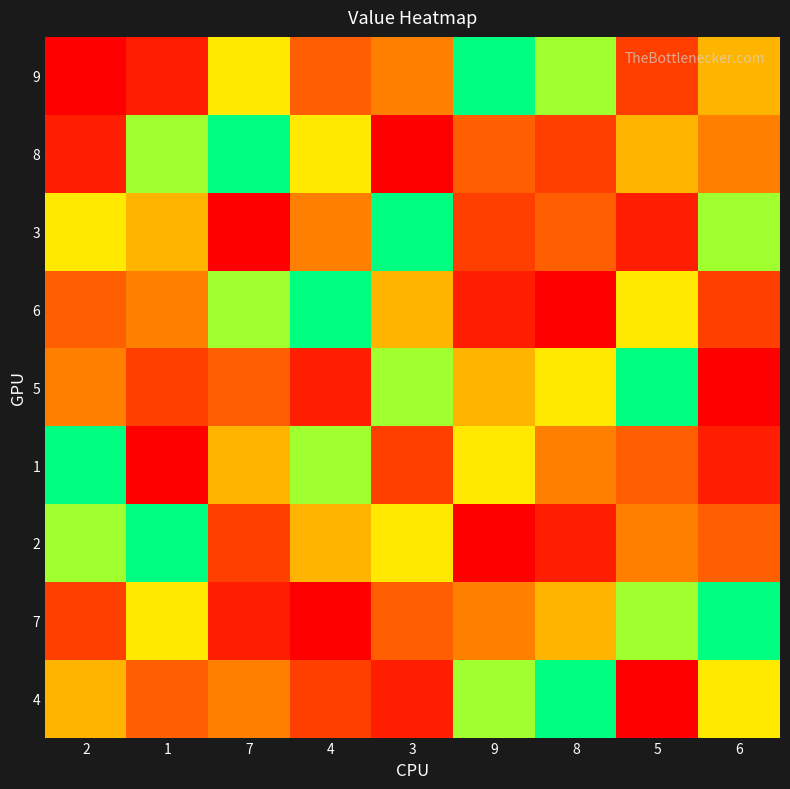

Reading left to right, list all the values displayed in this chart.

9: 2=9	1=8	7=3	4=6	3=5	9=1	8=2	5=7	6=4
8: 2=8	1=2	7=1	4=3	3=9	9=6	8=7	5=4	6=5
3: 2=3	1=4	7=9	4=5	3=1	9=7	8=6	5=8	6=2
6: 2=6	1=5	7=2	4=1	3=4	9=8	8=9	5=3	6=7
5: 2=5	1=7	7=6	4=8	3=2	9=4	8=3	5=1	6=9
1: 2=1	1=9	7=4	4=2	3=7	9=3	8=5	5=6	6=8
2: 2=2	1=1	7=7	4=4	3=3	9=9	8=8	5=5	6=6
7: 2=7	1=3	7=8	4=9	3=6	9=5	8=4	5=2	6=1
4: 2=4	1=6	7=5	4=7	3=8	9=2	8=1	5=9	6=3